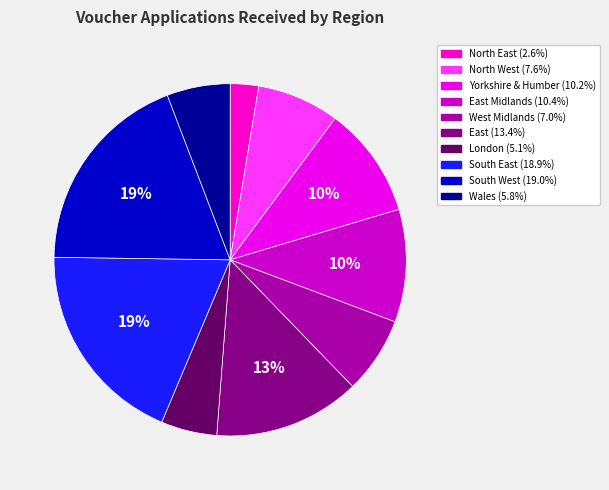

How many slices are in this pie chart?

10